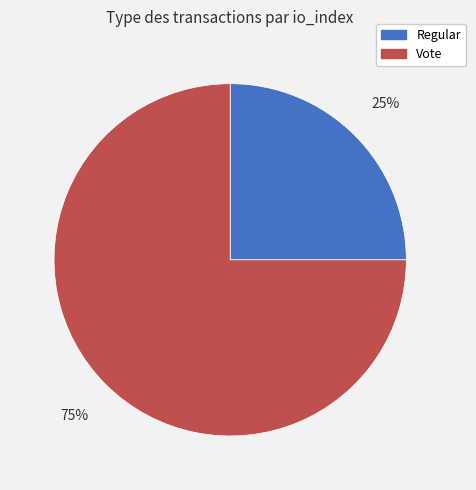

Is there a majority slice in this chart?

Yes